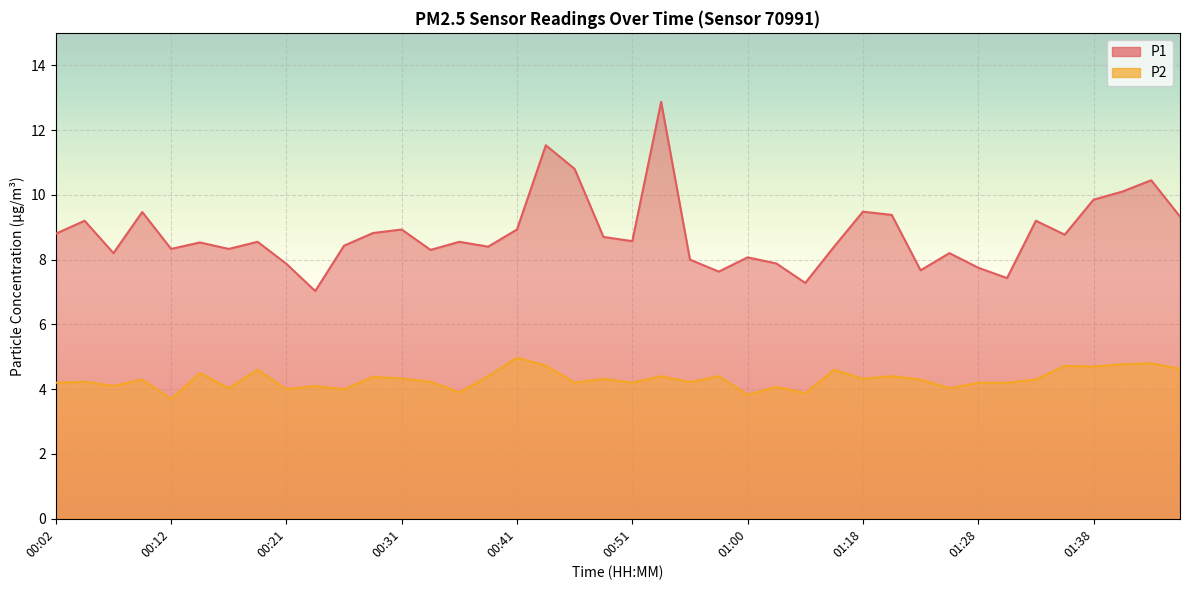

How many values in the P2 series are below 4?

4